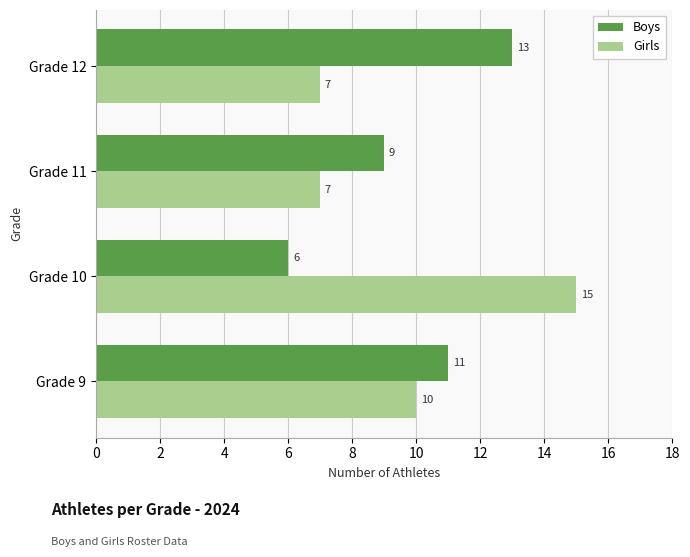

The Girls series shows 7 at Grade 12. True or false?

True